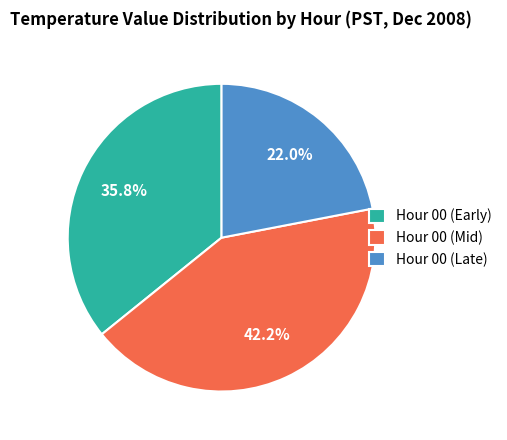

How much of the chart is everything except Hour 00 (Late)?

78.0%